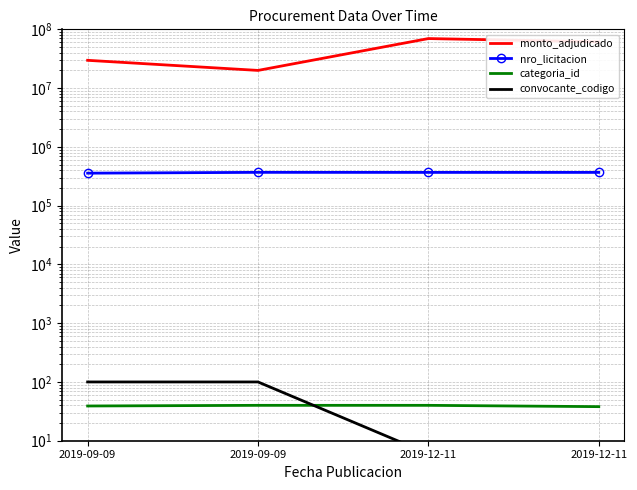

What is the sum of the categoria_id values at 2019-09-09 and 2019-12-11?

78